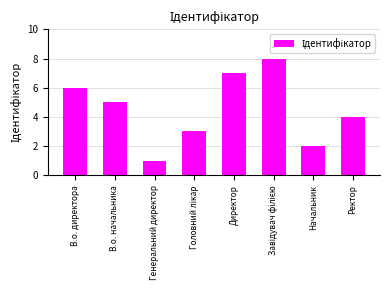

How many data points are less than 5?

4